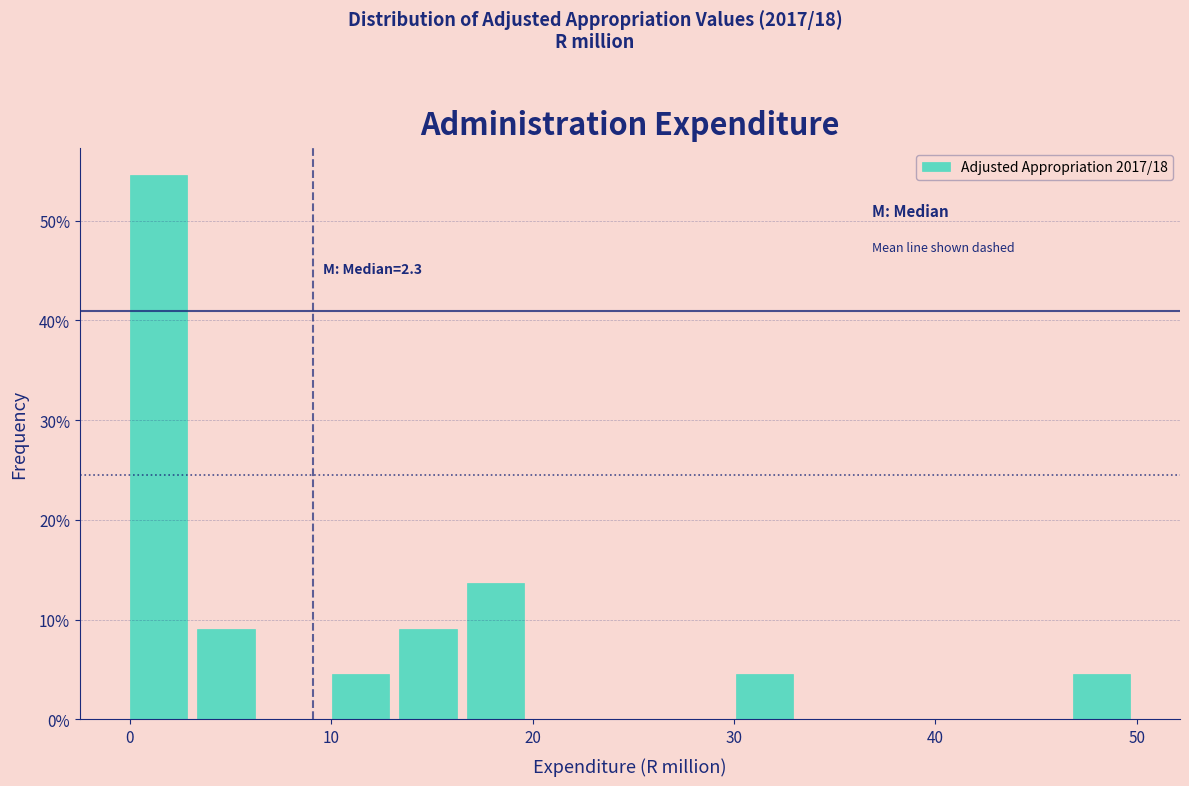

Read against the x-axis, roughly where is the centre of the tallest bar?

1